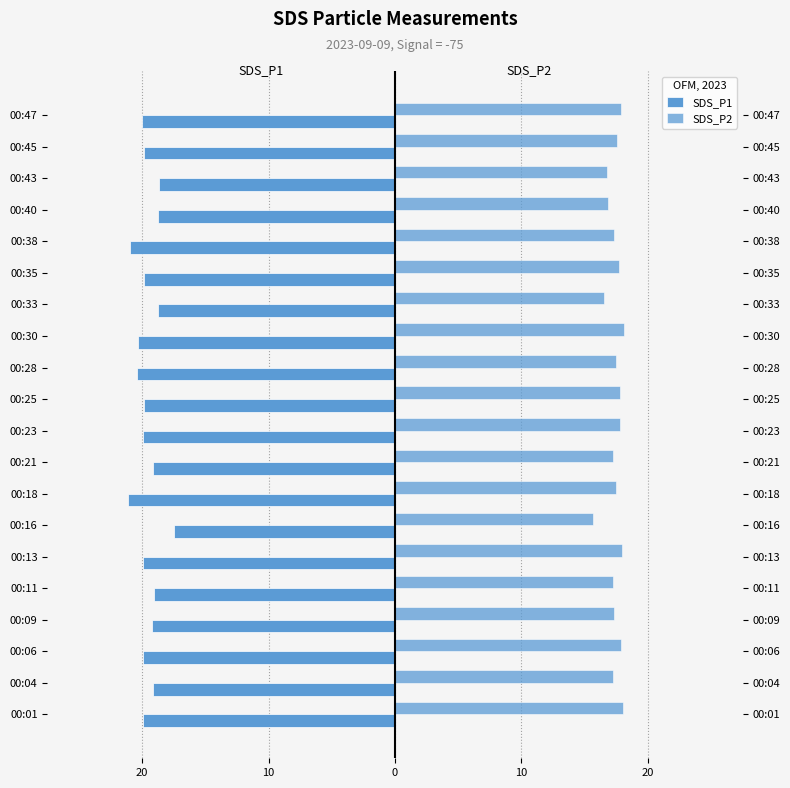

Are the bars grouped side by side (vs. stacked)?

Yes